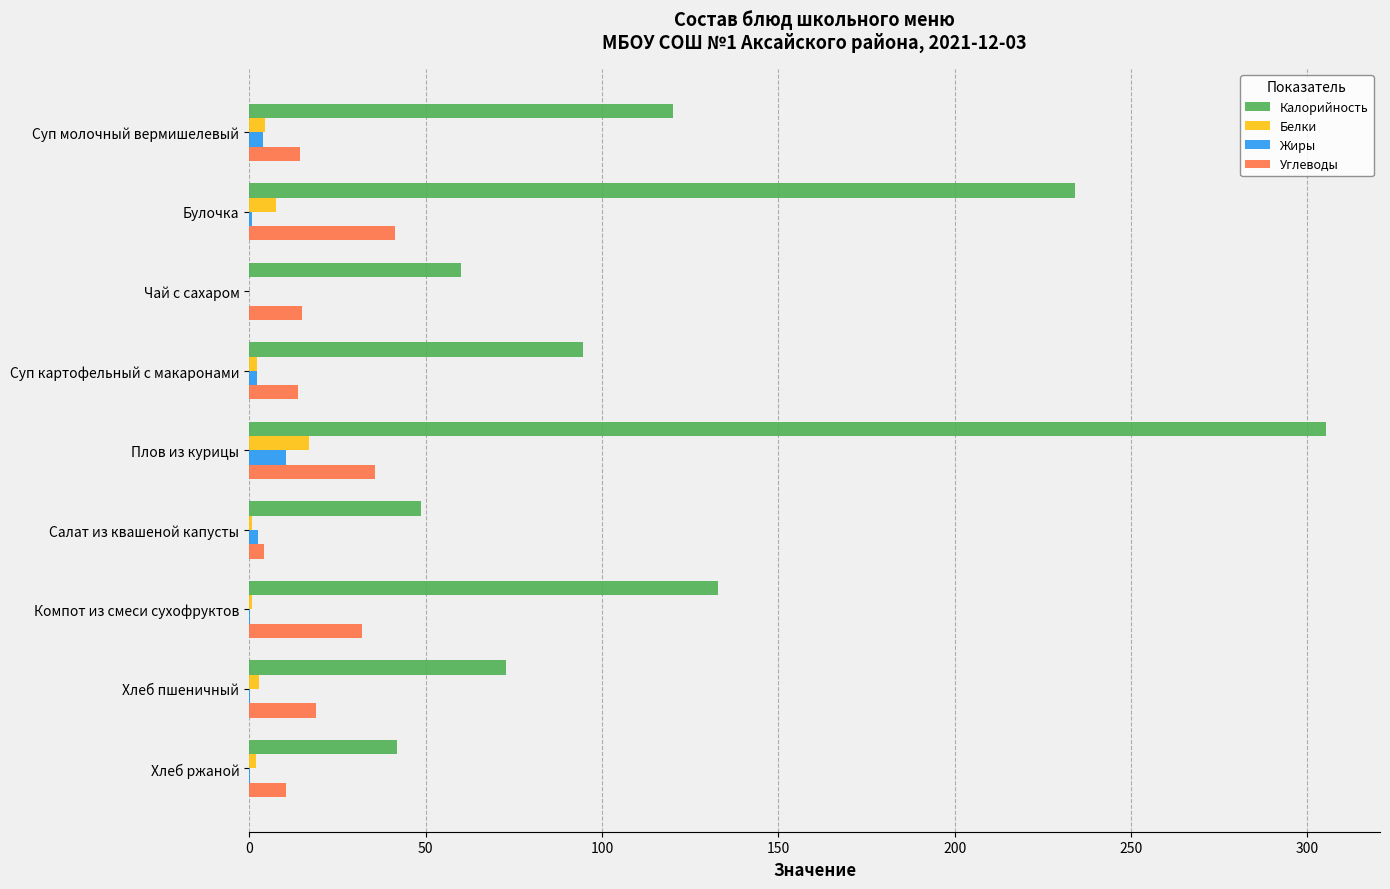

Where is Калорийность nearest to the value 173?

Компот из смеси сухофруктов